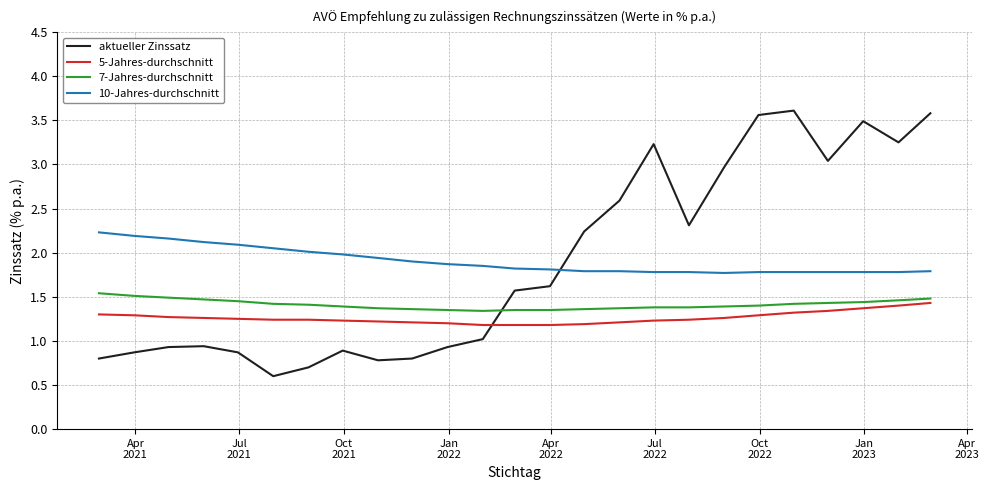

Which series ends up on top after the final intersection of aktueller Zinssatz and 5-Jahres-durchschnitt?

aktueller Zinssatz